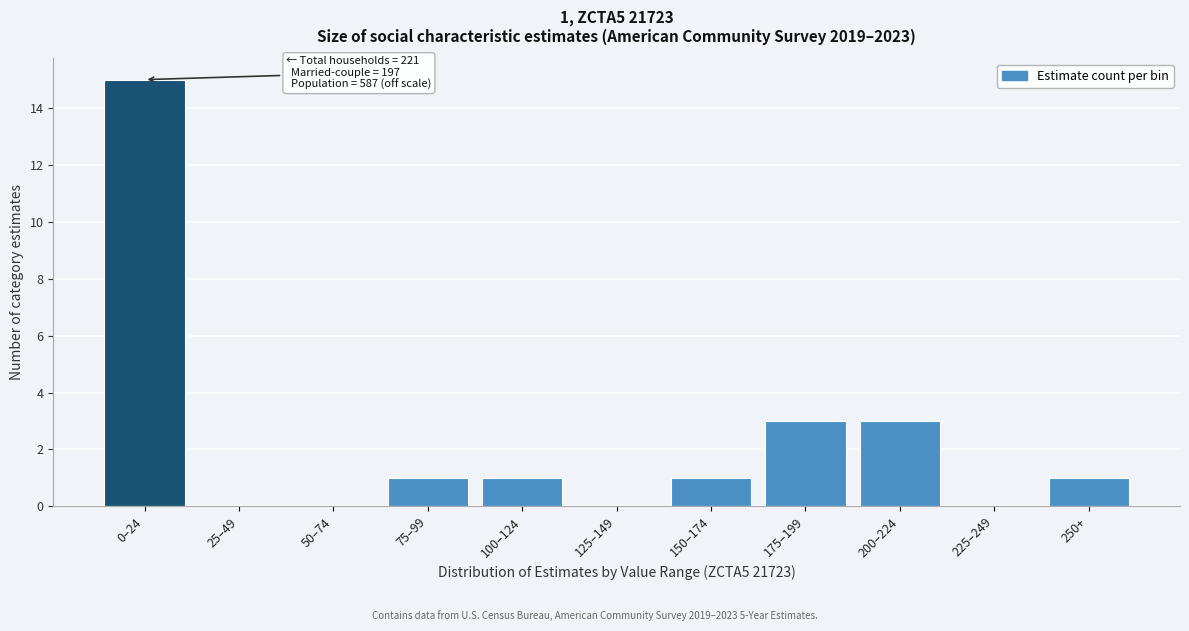

Reading left to right, transcribe all the data shown in this chart.

0–24=15	25–49=0	50–74=0	75–99=1	100–124=1	125–149=0	150–174=1	175–199=3	200–224=3	225–249=0	250+=1